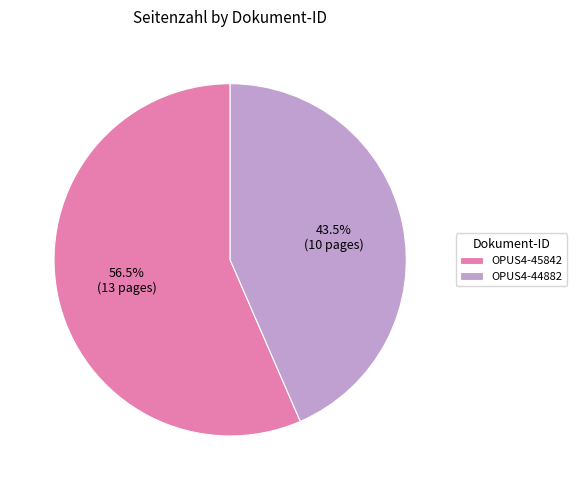

To the nearest percent, what is the average slice percentage?

50%